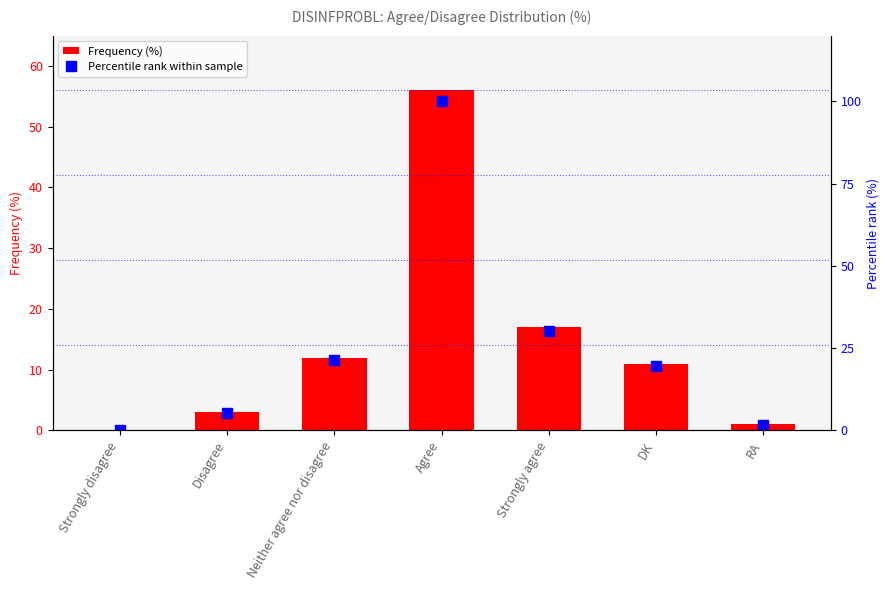

What is the label of the 6th bar from the right?

Disagree